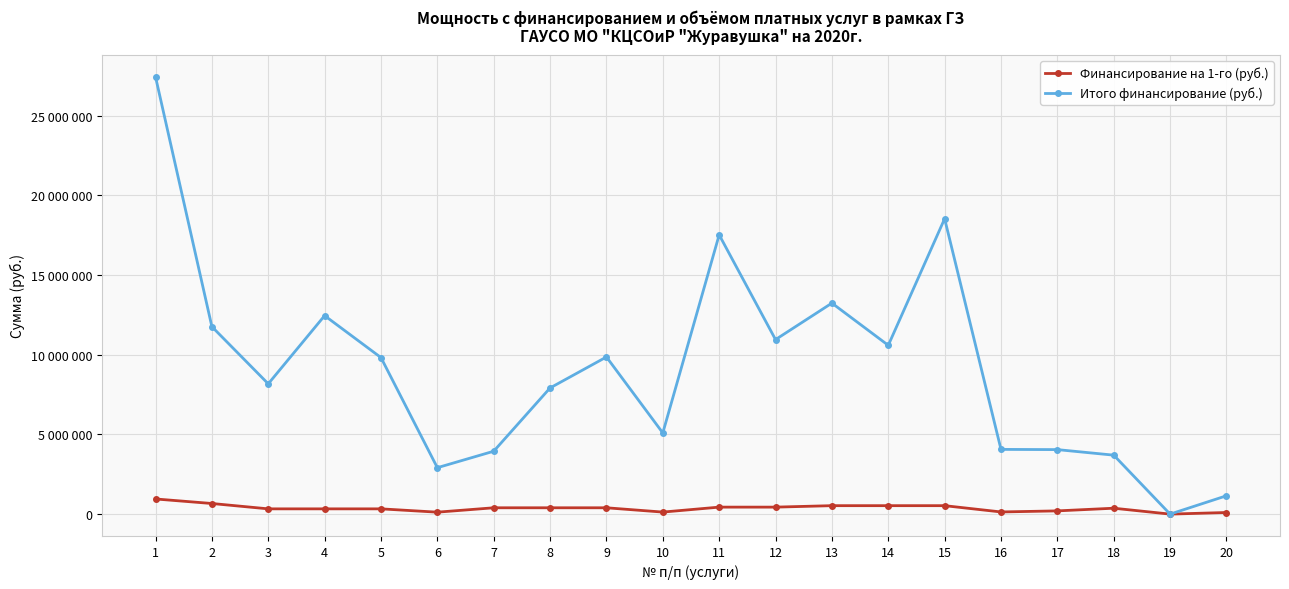

Reading right to left, list all the values displayed in this chart.

Финансирование на 1-го (руб.): 100868.1	0.0	369783.3	202285.1	135308.7	529405.2	529405.2	529405.2	437901.6	437901.6	127303.7	396916.7	396916.7	396916.7	121595.2	329792.0	329792.0	329792.0	665432.6	949851.9
Итого финансирование (руб.): 1149896.9	0.0	3697833.0	4045702.0	4059261.0	18529182.7	10588104.4	13235130.5	10947540.2	17516064.4	5092148.8	9856247.0	7913771.4	3944604.2	2911629.2	9817760.0	12448496.0	8172600.0	11757048.0	27426560.0